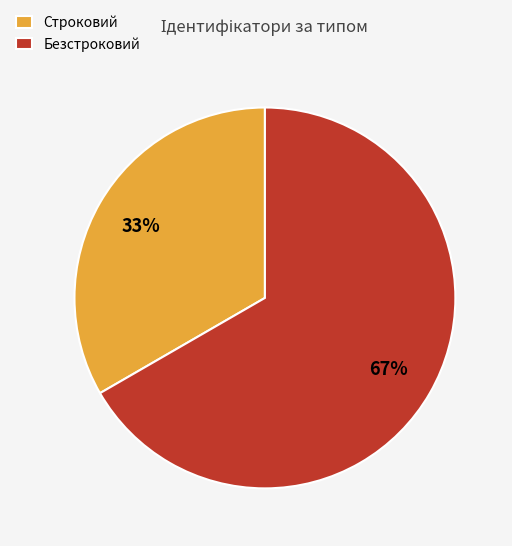

To the nearest percent, what percentage of the pie is Строковий?

33%